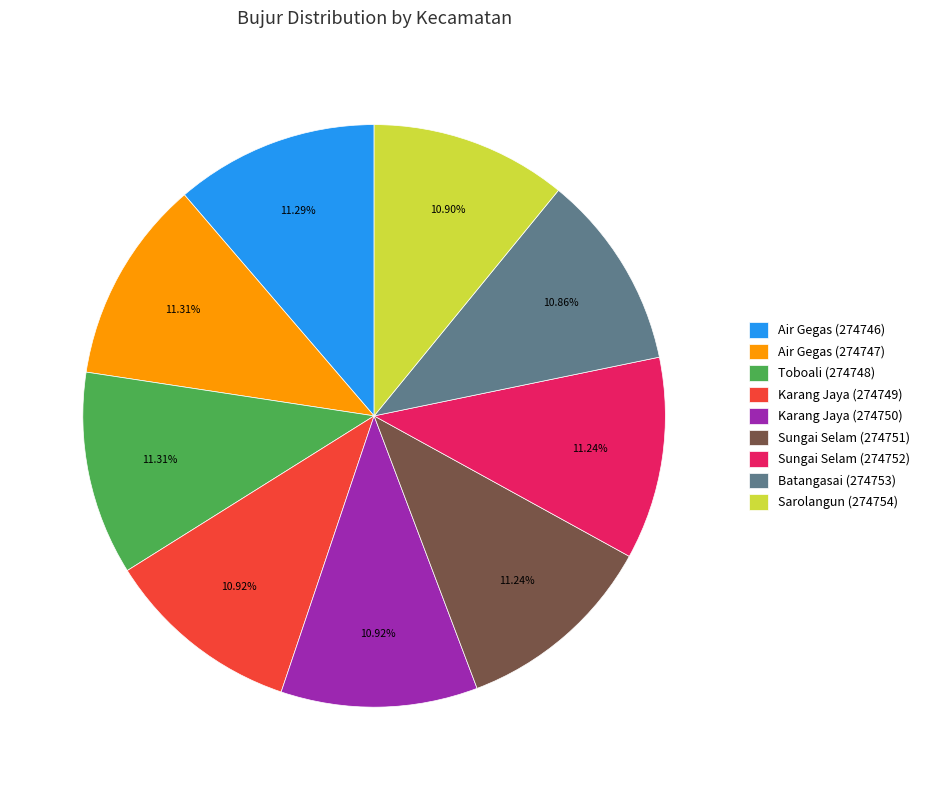

Does Air Gegas (274747) account for over 50% of the chart?

No